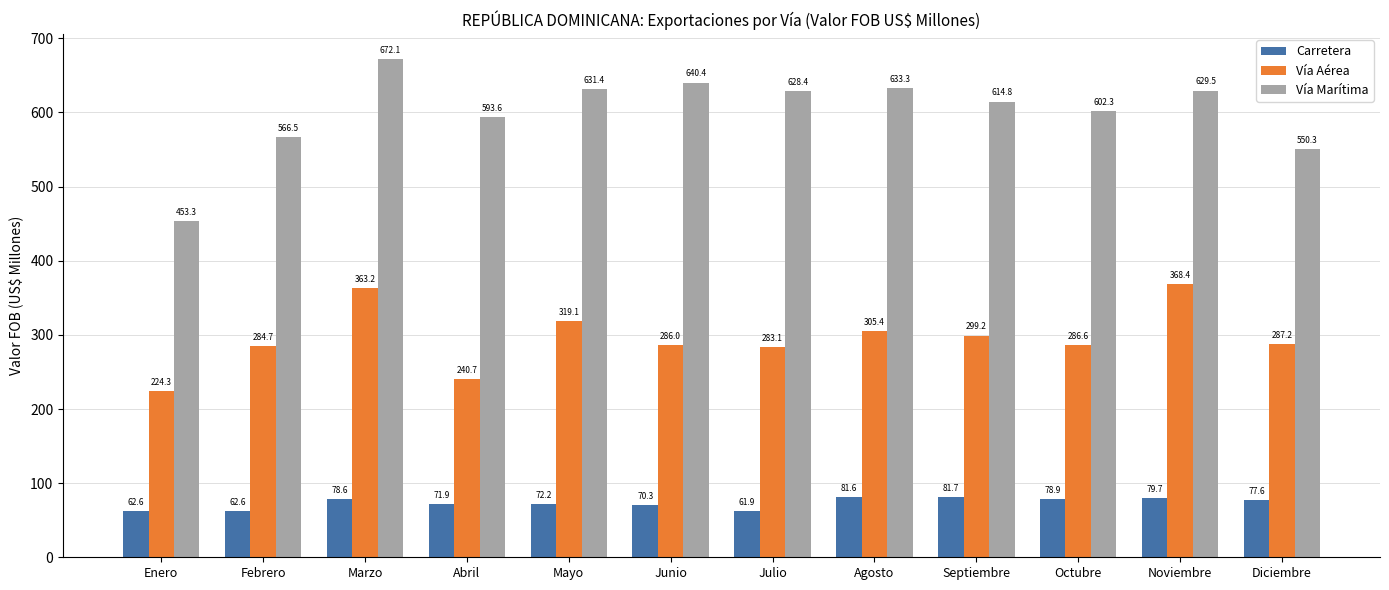

Rank the series by their average value, from highest to lowest.

Vía Marítima, Vía Aérea, Carretera